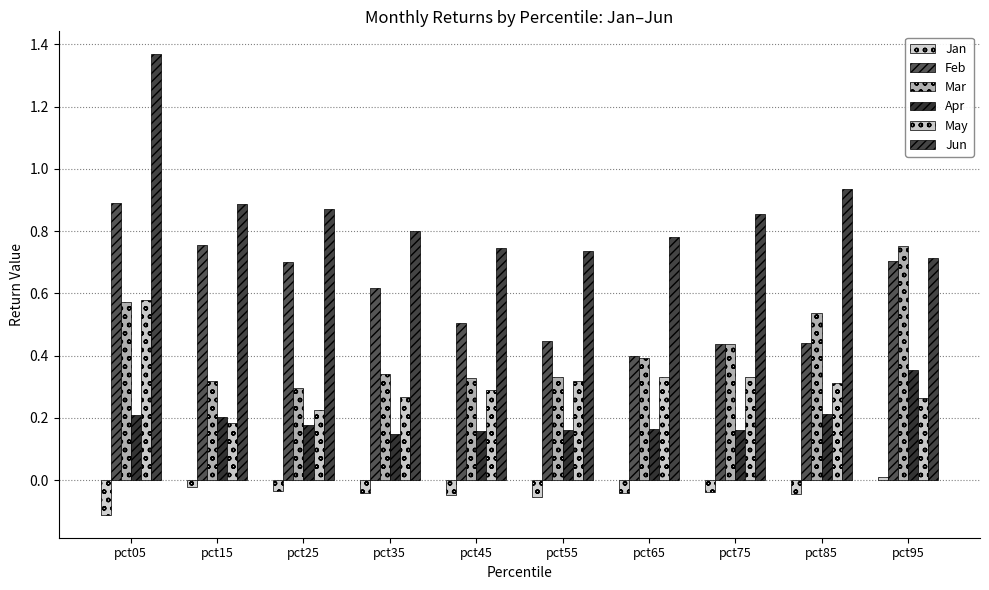

Are the bars horizontal?

No